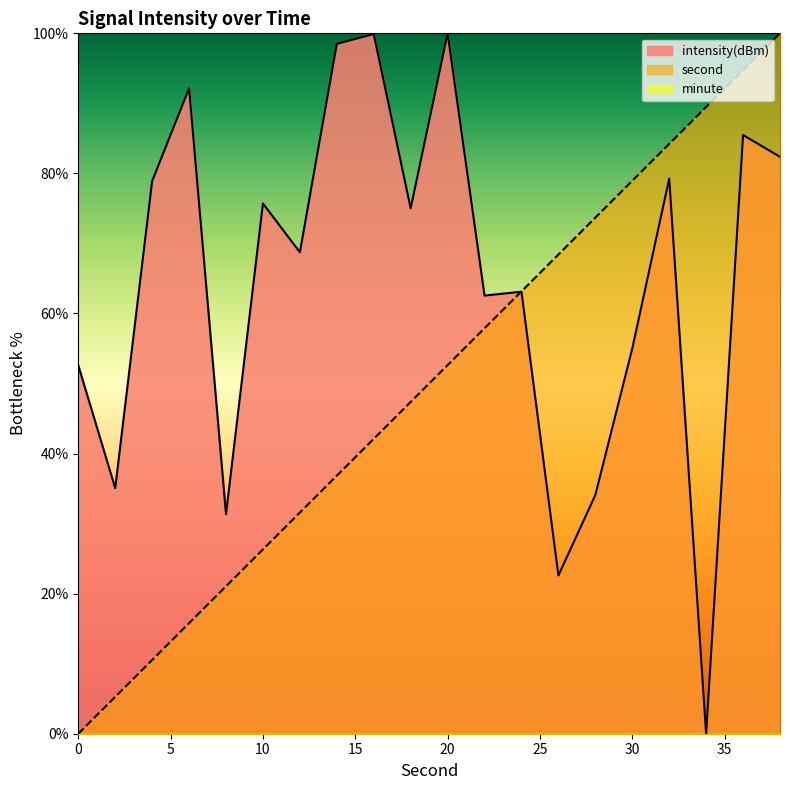

Which series has the largest total across all categories?

intensity(dBm)